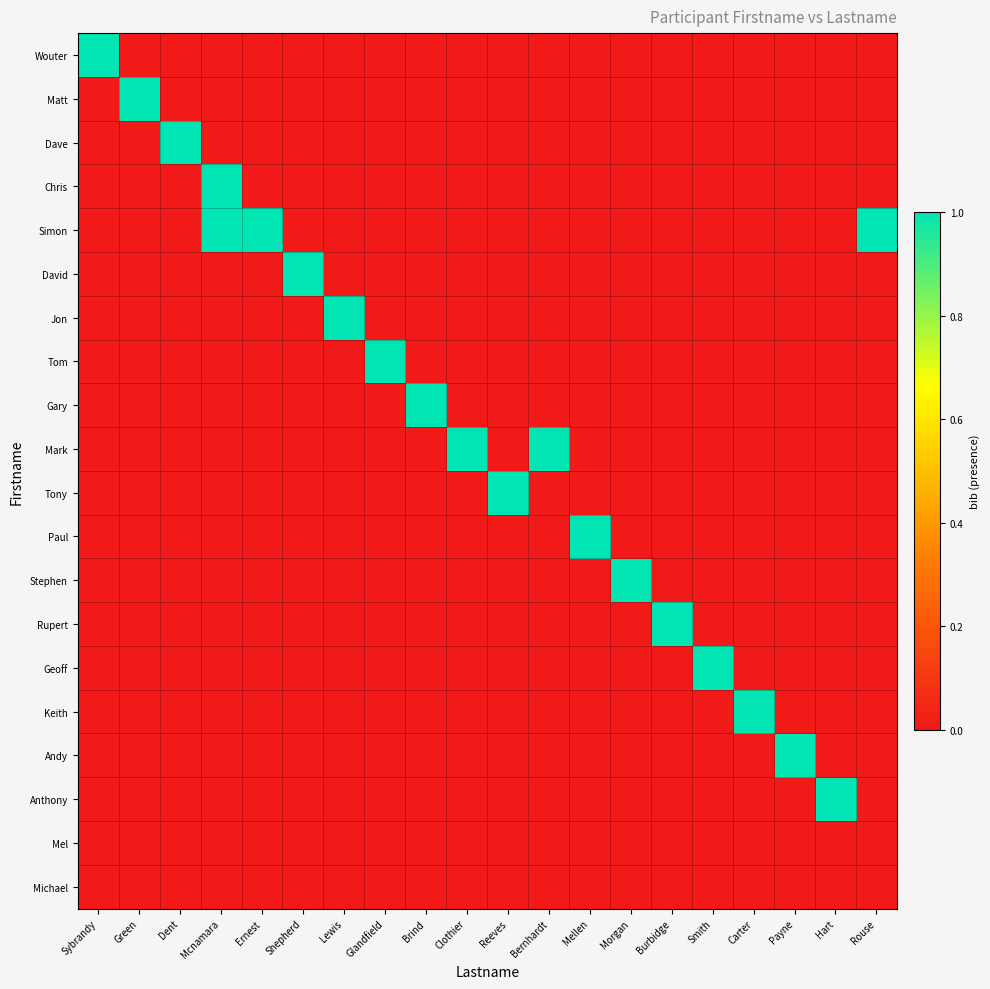

Rank the series by their maximum value, from lowest to highest.

Mel, Michael, Wouter, Matt, Dave, Chris, Simon, David, Jon, Tom, Gary, Mark, Tony, Paul, Stephen, Rupert, Geoff, Keith, Andy, Anthony